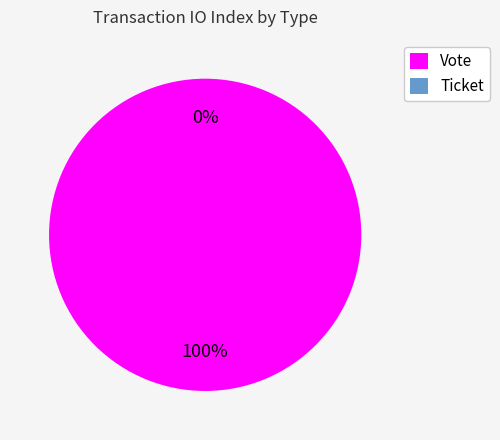

To the nearest percent, what is the difference between the largest and smallest slice percentages?

100%